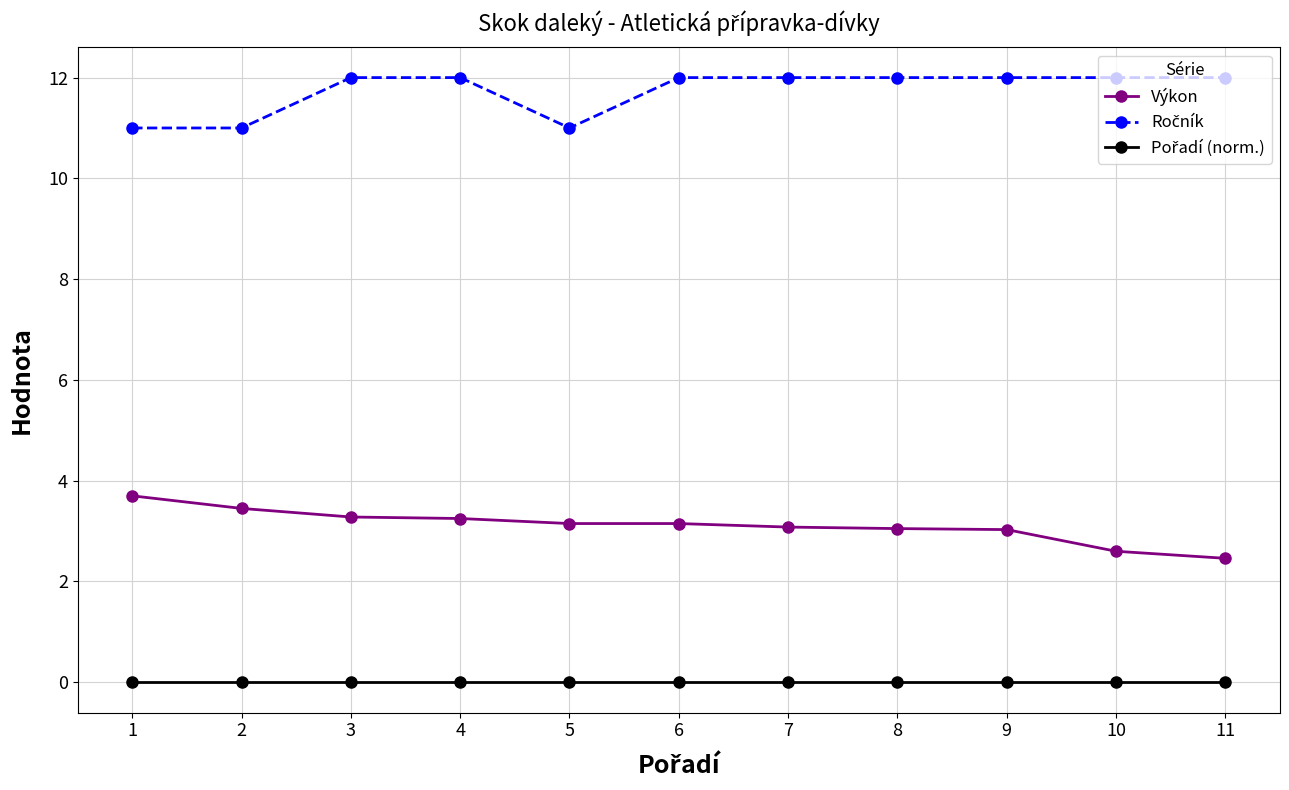

Does the chart display data point markers on the line(s)?

Yes